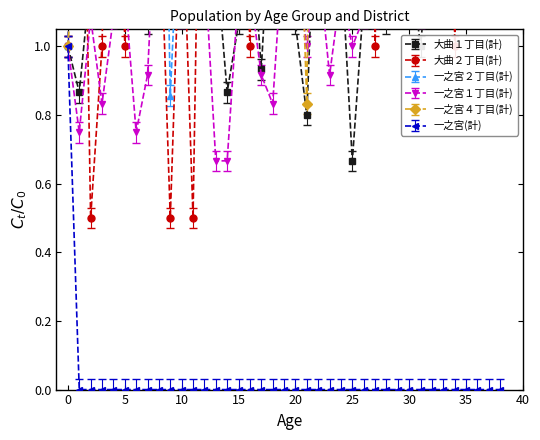

The 一之宮(計) series shows 0.0 at 26. True or false?

True